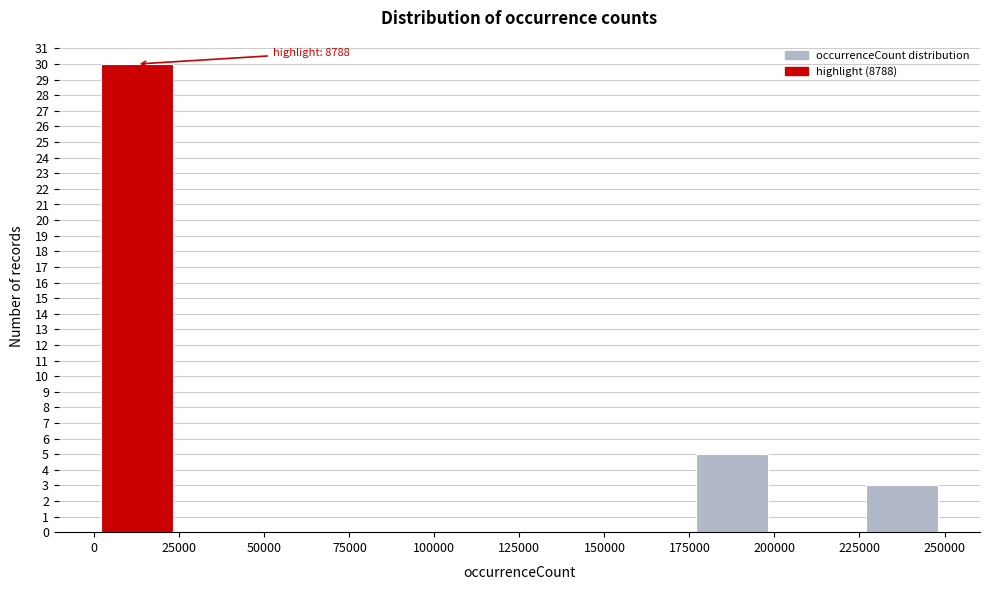

Over which range of the x-axis is the bar tallest?

0 to 25000